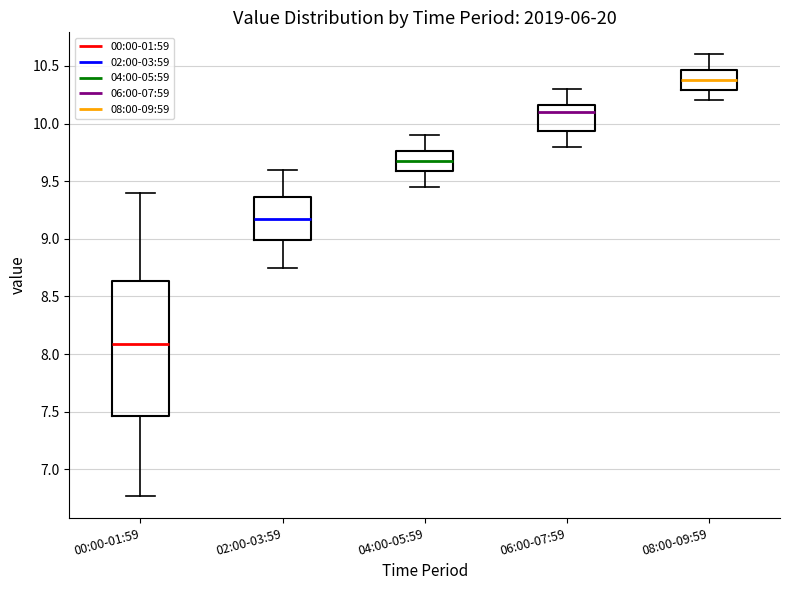

Which box is the tallest, from its lower edge to its upper edge?

00:00-01:59